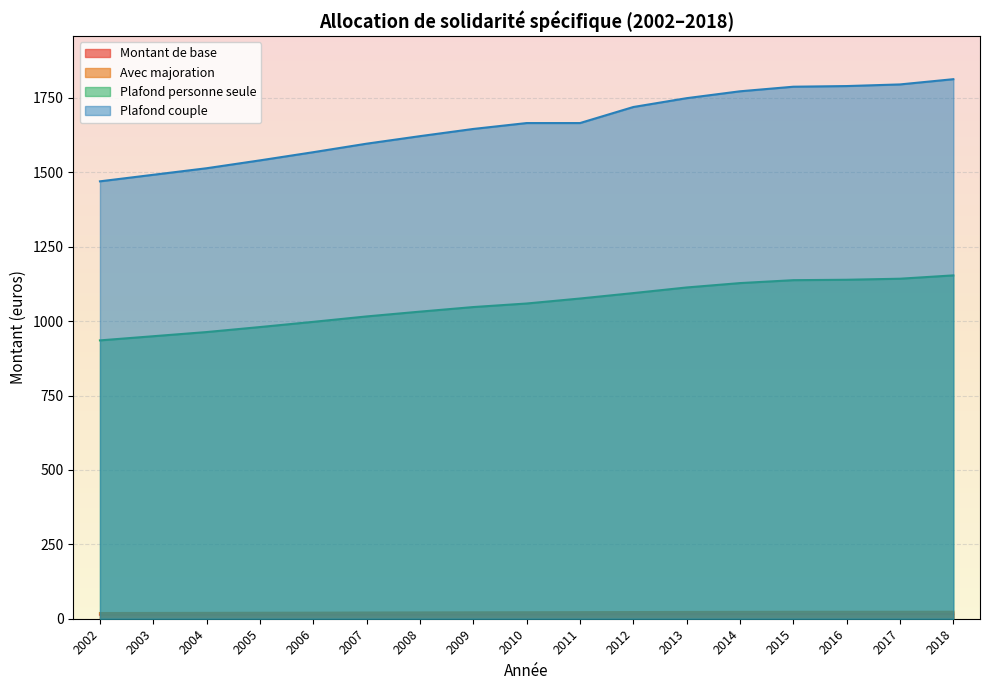

What is the difference between the Avec majoration values at 2012 and 2002?

3.2